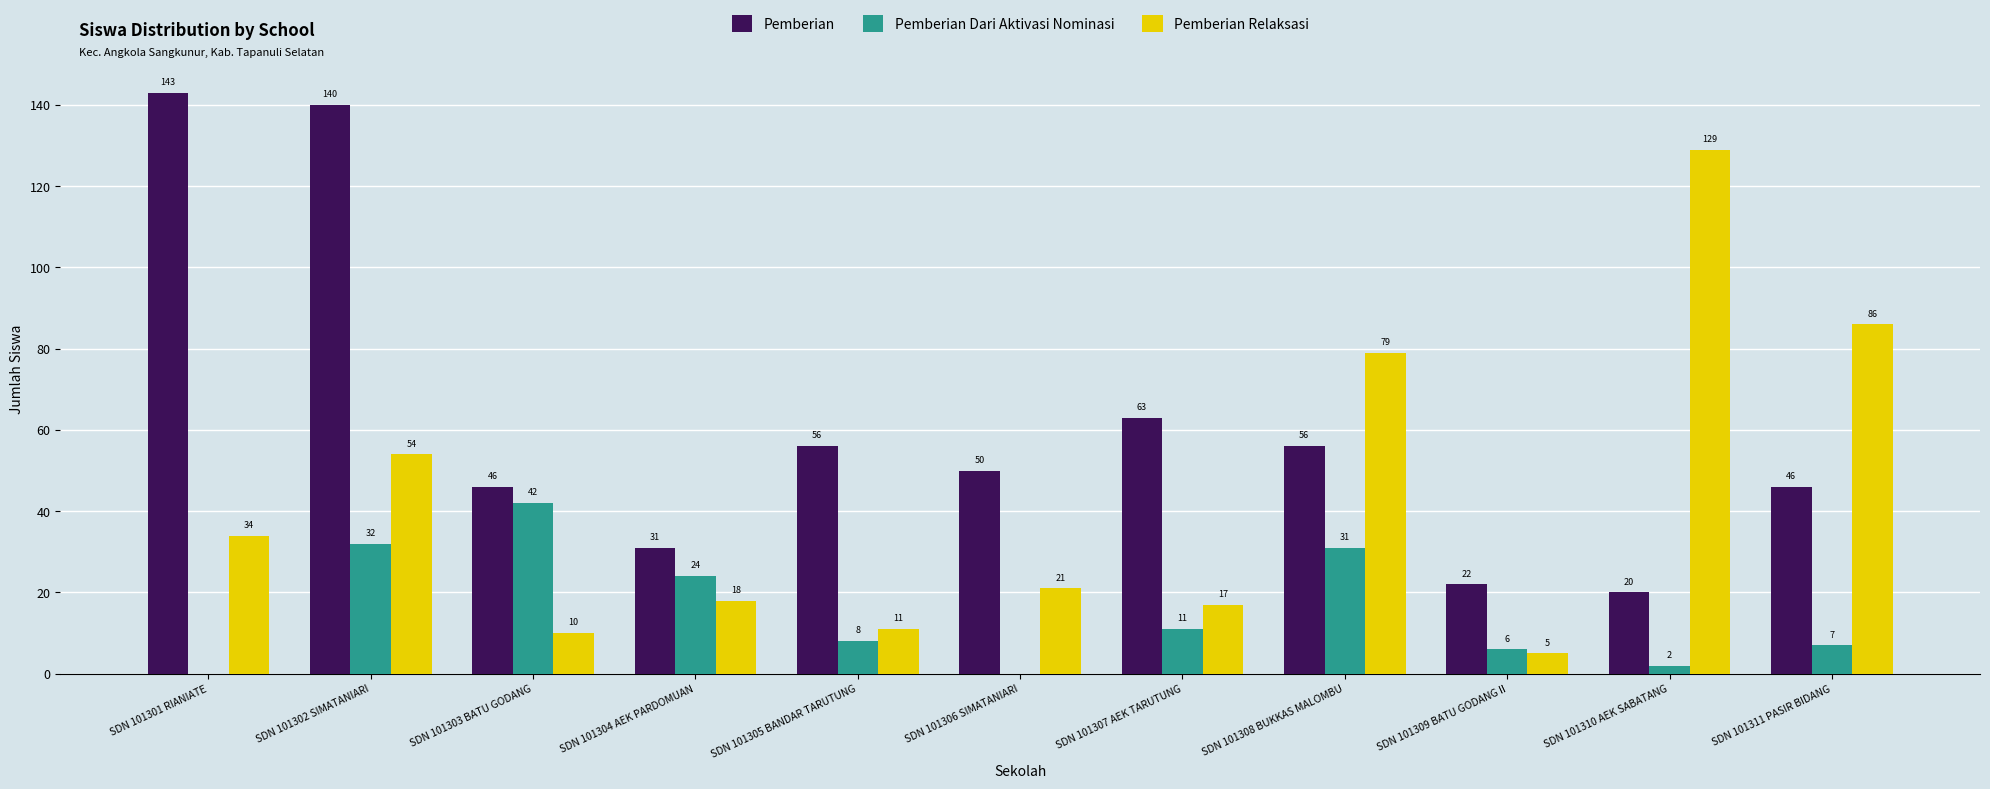

Reading left to right, extract all data points from this chart.

Pemberian: SDN 101301 RIANIATE=143	SDN 101302 SIMATANIARI=140	SDN 101303 BATU GODANG=46	SDN 101304 AEK PARDOMUAN=31	SDN 101305 BANDAR TARUTUNG=56	SDN 101306 SIMATANIARI=50	SDN 101307 AEK TARUTUNG=63	SDN 101308 BUKKAS MALOMBU=56	SDN 101309 BATU GODANG II=22	SDN 101310 AEK SABATANG=20	SDN 101311 PASIR BIDANG=46
Pemberian Dari Aktivasi Nominasi: SDN 101301 RIANIATE=0	SDN 101302 SIMATANIARI=32	SDN 101303 BATU GODANG=42	SDN 101304 AEK PARDOMUAN=24	SDN 101305 BANDAR TARUTUNG=8	SDN 101306 SIMATANIARI=0	SDN 101307 AEK TARUTUNG=11	SDN 101308 BUKKAS MALOMBU=31	SDN 101309 BATU GODANG II=6	SDN 101310 AEK SABATANG=2	SDN 101311 PASIR BIDANG=7
Pemberian Relaksasi: SDN 101301 RIANIATE=34	SDN 101302 SIMATANIARI=54	SDN 101303 BATU GODANG=10	SDN 101304 AEK PARDOMUAN=18	SDN 101305 BANDAR TARUTUNG=11	SDN 101306 SIMATANIARI=21	SDN 101307 AEK TARUTUNG=17	SDN 101308 BUKKAS MALOMBU=79	SDN 101309 BATU GODANG II=5	SDN 101310 AEK SABATANG=129	SDN 101311 PASIR BIDANG=86